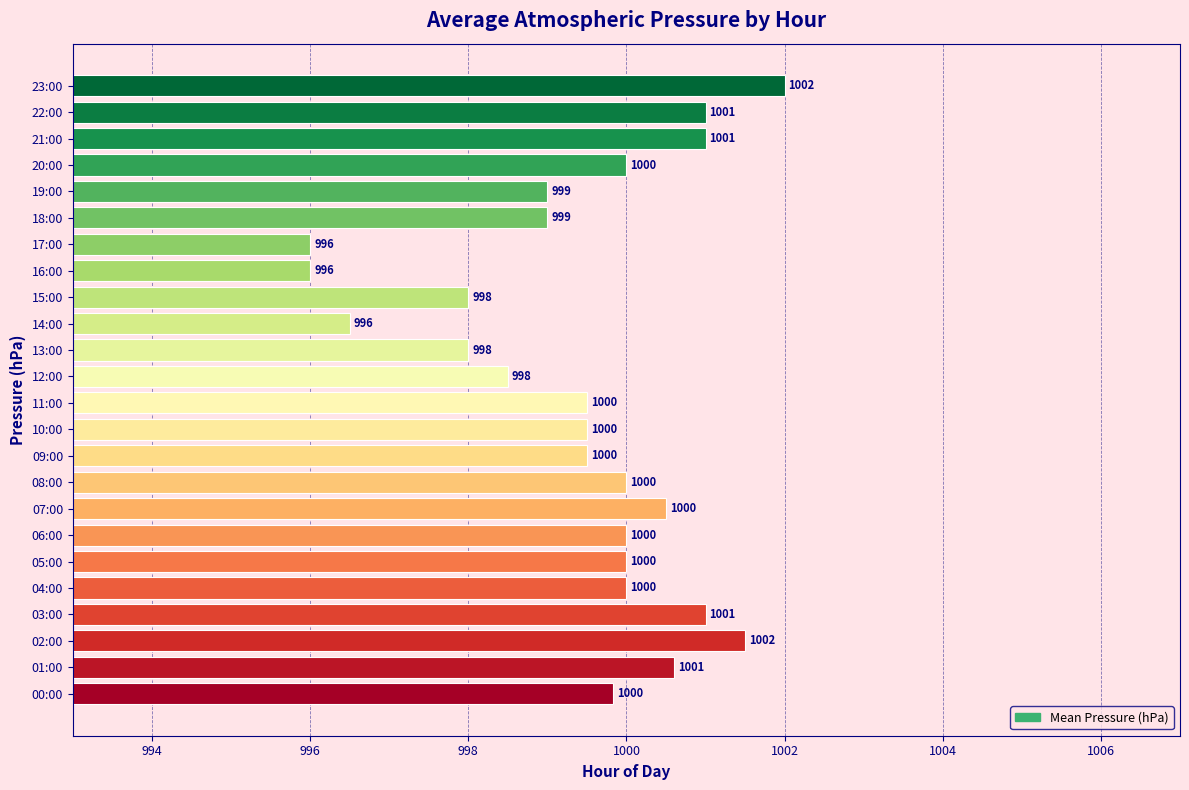

How many values are below 1000?

12